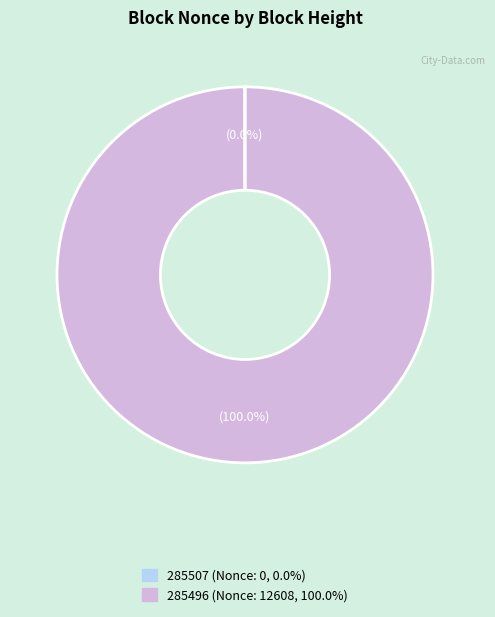

Is there a majority slice in this chart?

Yes